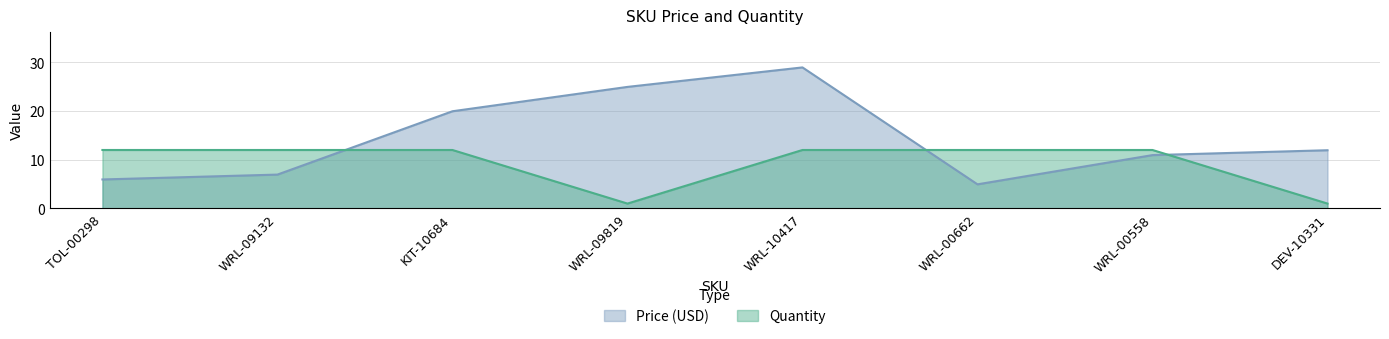

Is it true that Price (USD) equals 32.8 at WRL-09819?

False